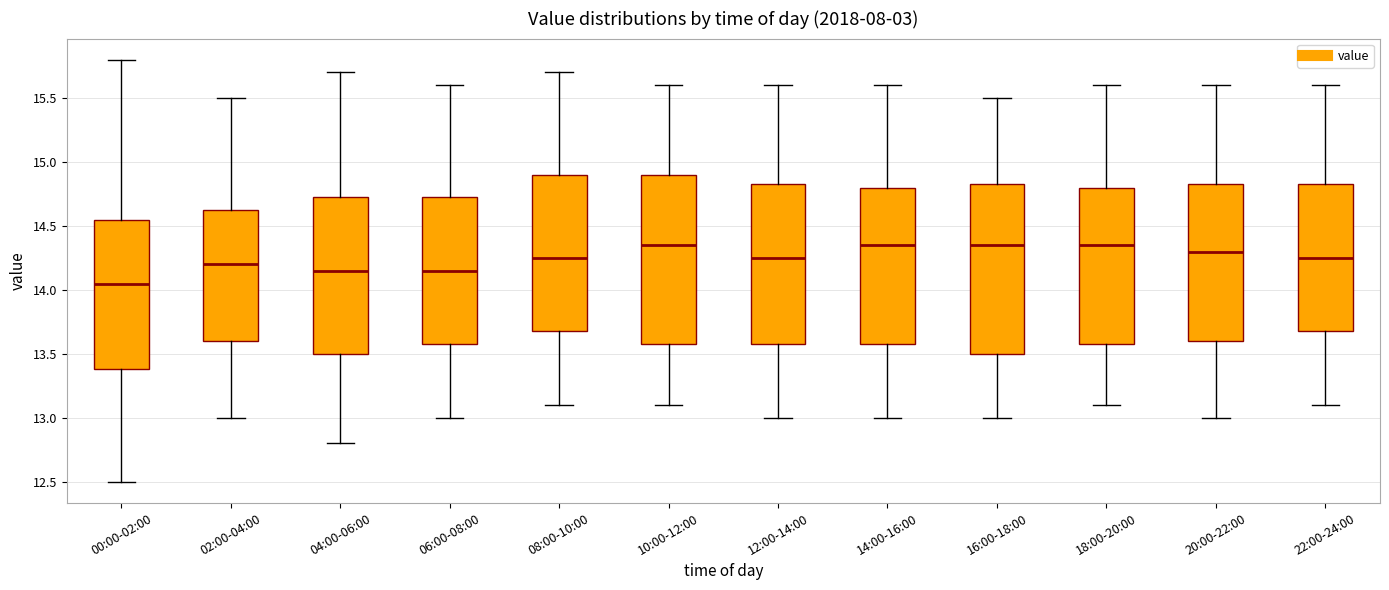

Which box's median line is the lowest?

00:00-02:00